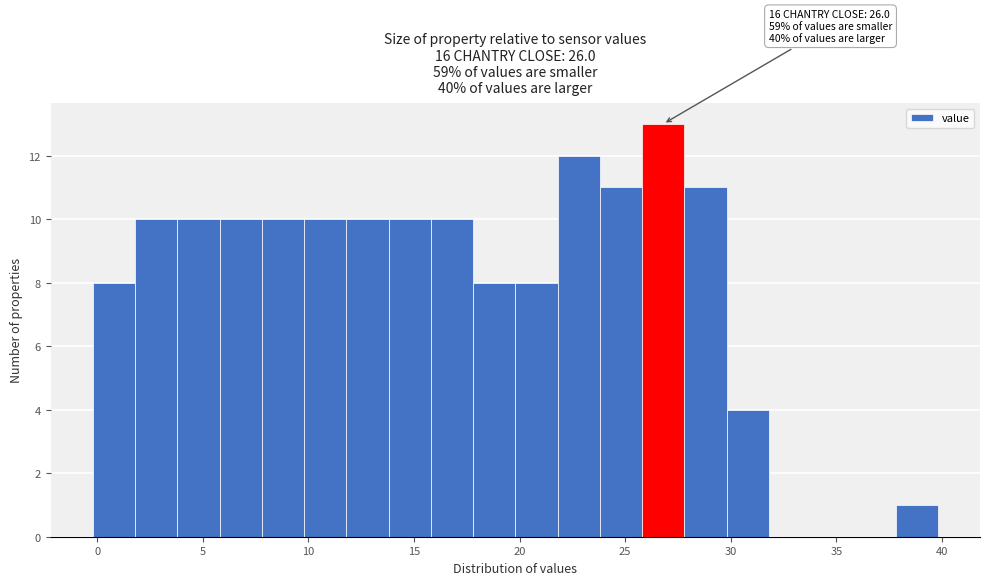

Which range on the x-axis has the tallest bar?

25.8 to 27.8